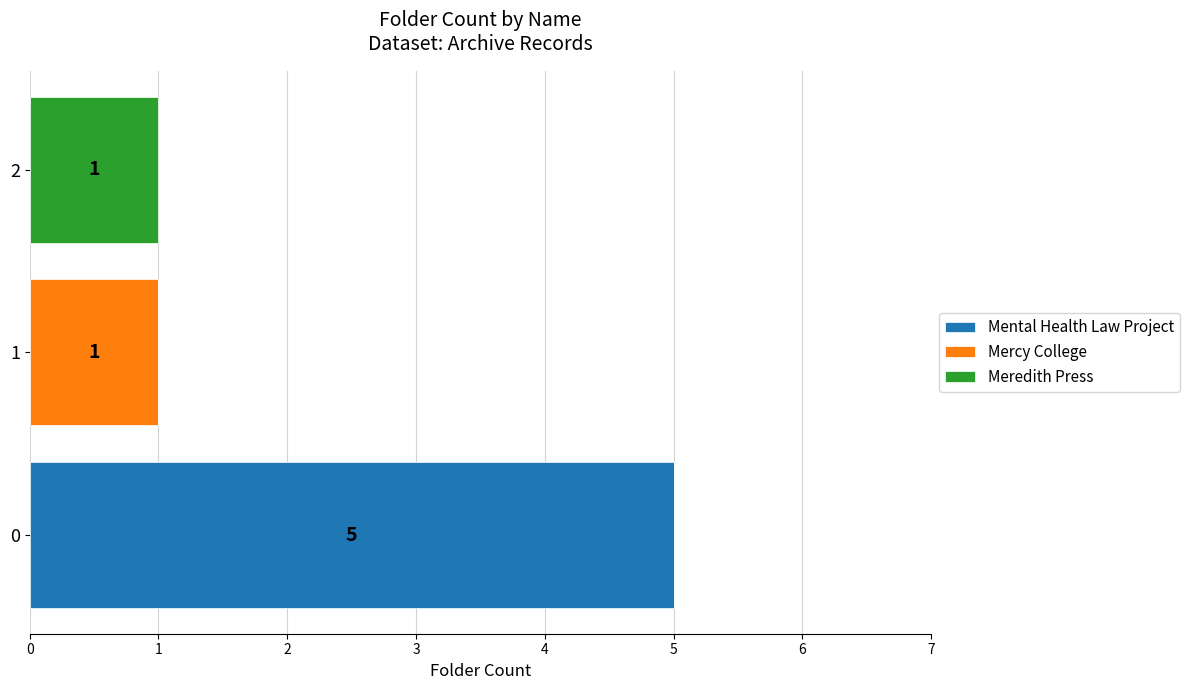

True or false: Mental Health Law Project has a value of 5 at 0.

True